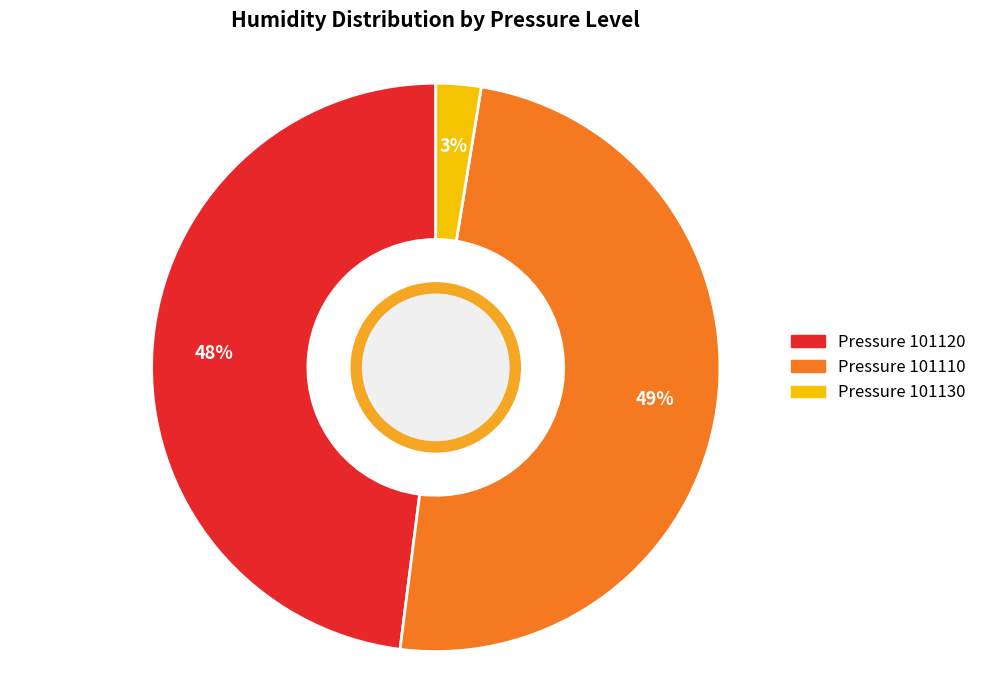

Is there a majority slice in this chart?

No